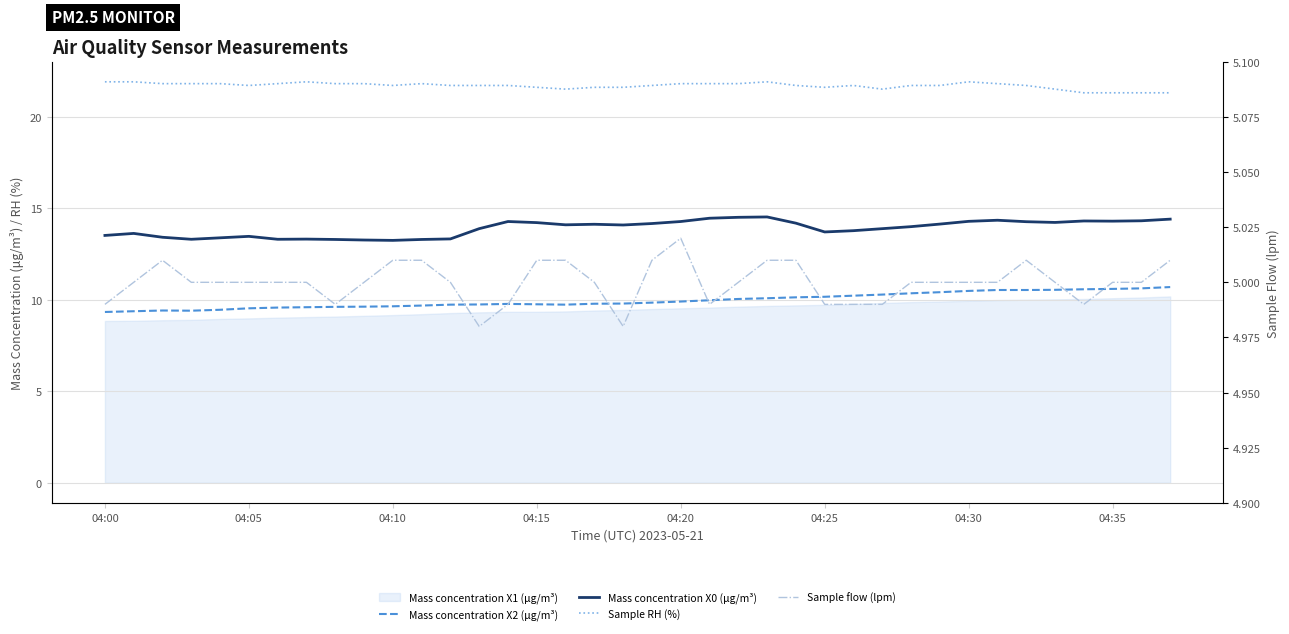

At how many categories does at least one series exceed 10?

38